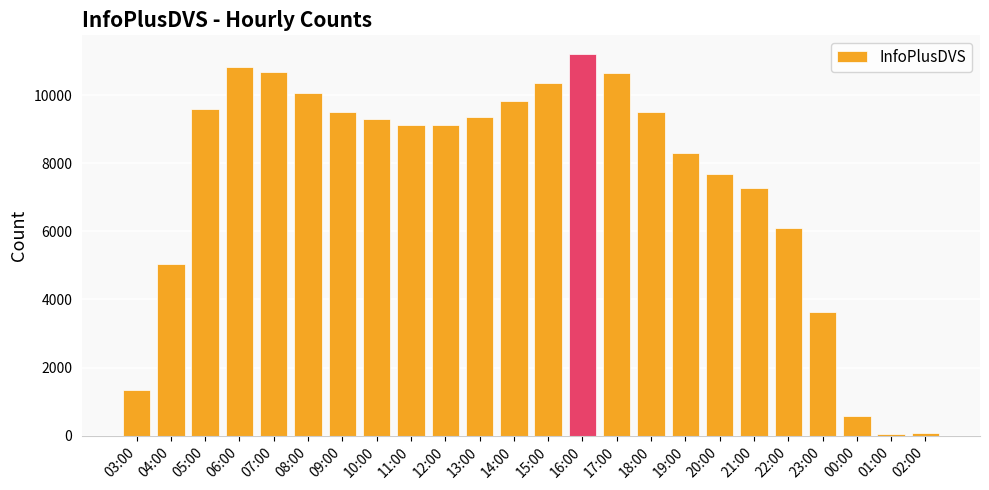

What is the greatest value displayed?

11197